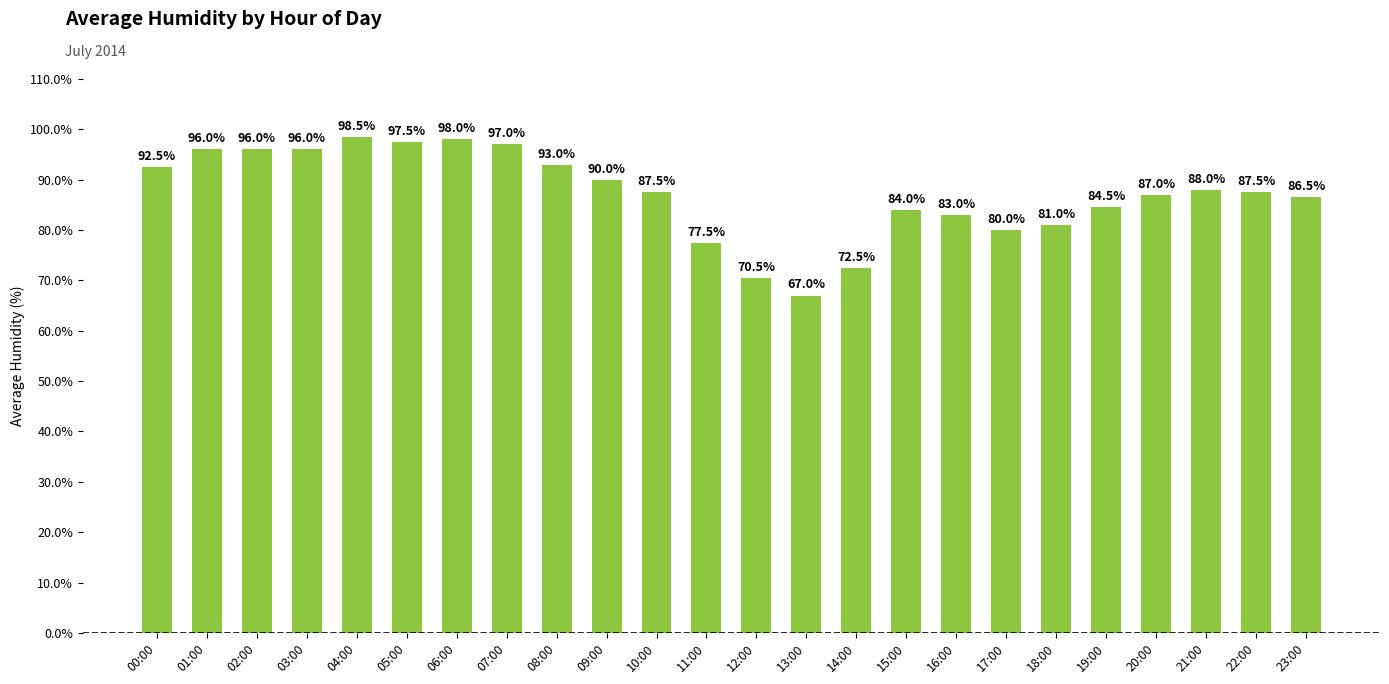

Approximately how many times larger is the value at 08:00 compared to 20:00?

1.1